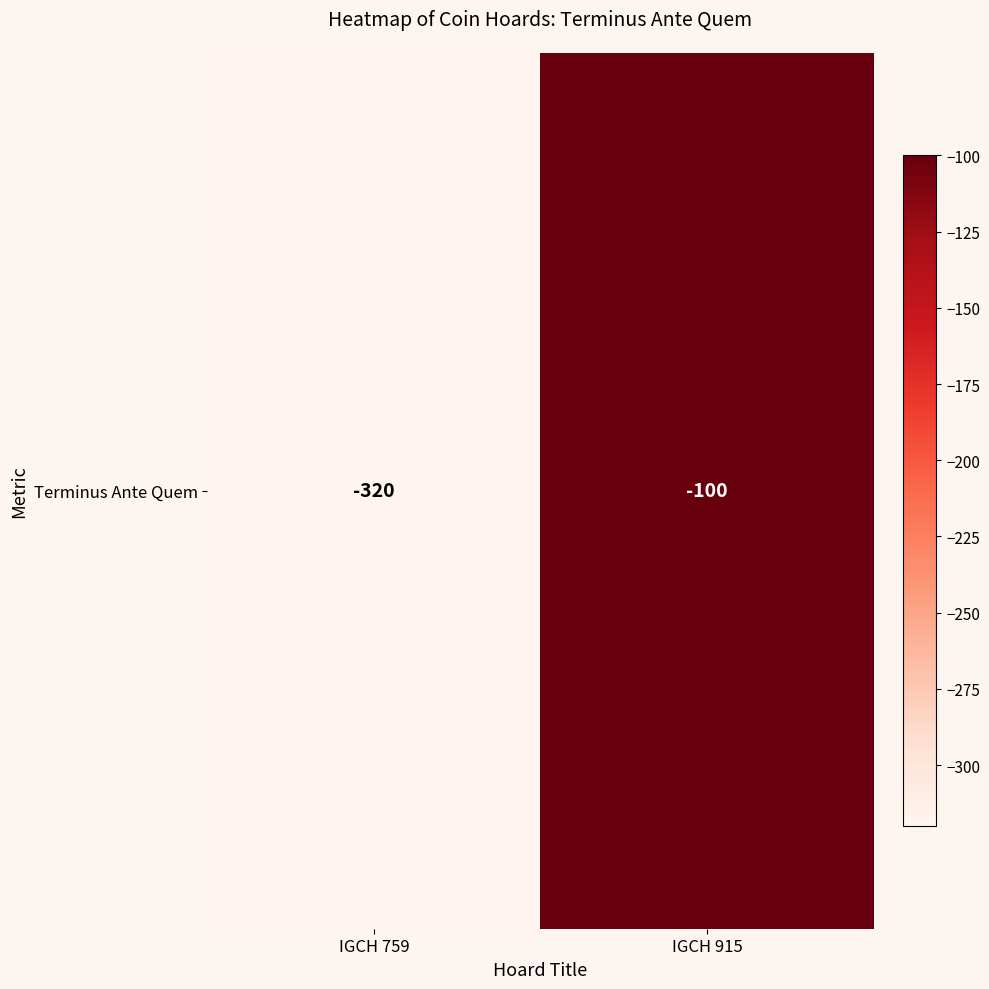

Count the number of categories in the chart.

2